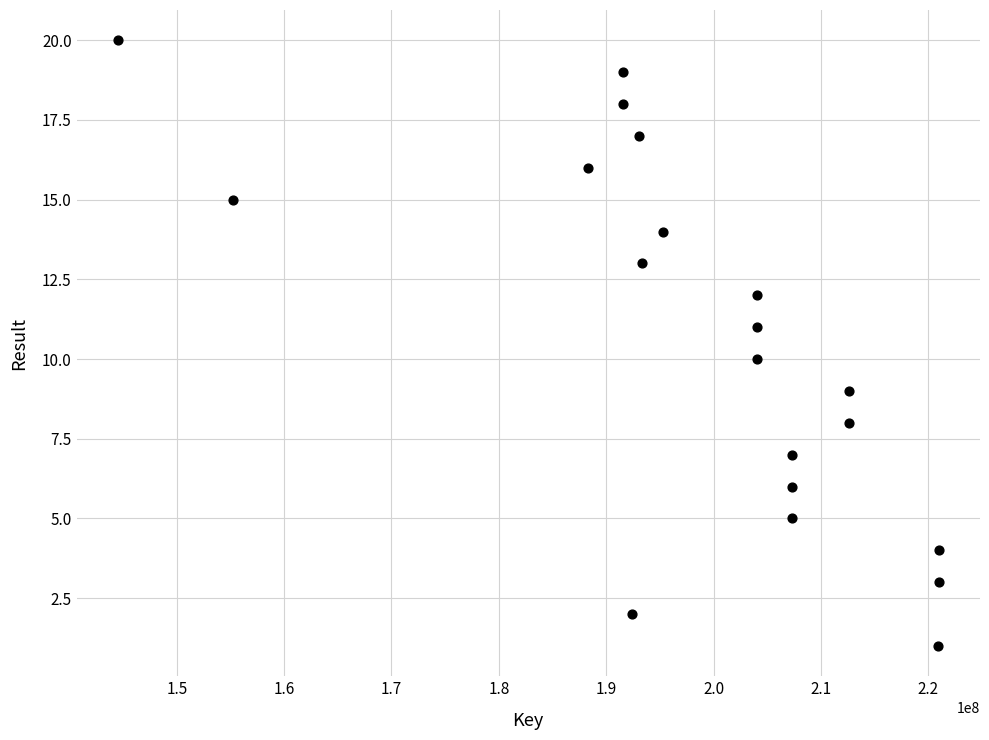

What is the range of X values (max minus min)?

76514351